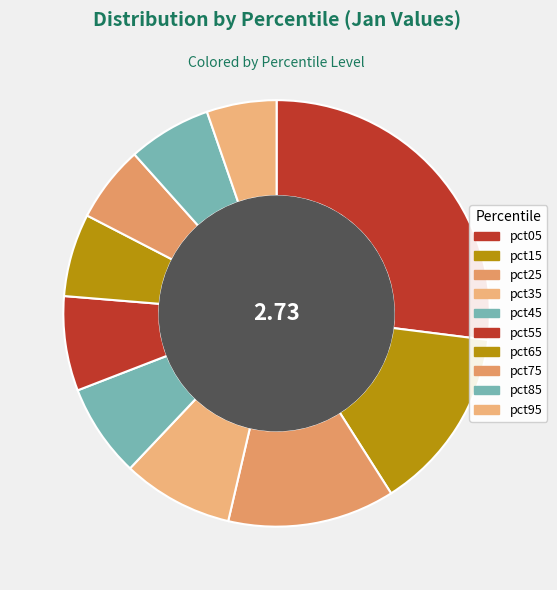

How many slices are in this pie chart?

10